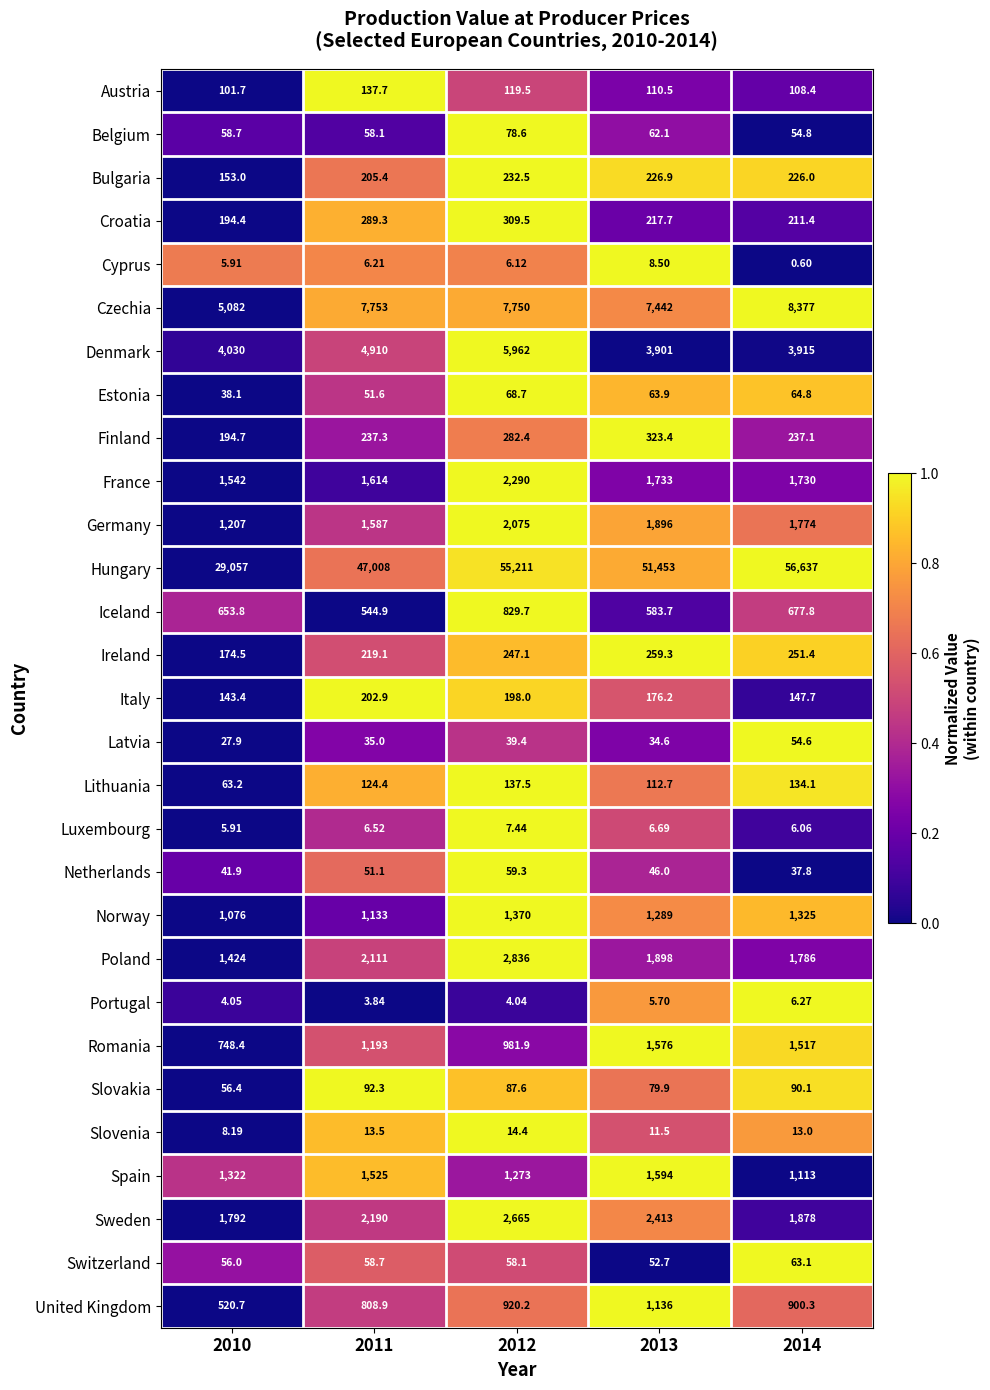

Is the value of United Kingdom at 2012 greater than the value of Lithuania at 2011?

Yes